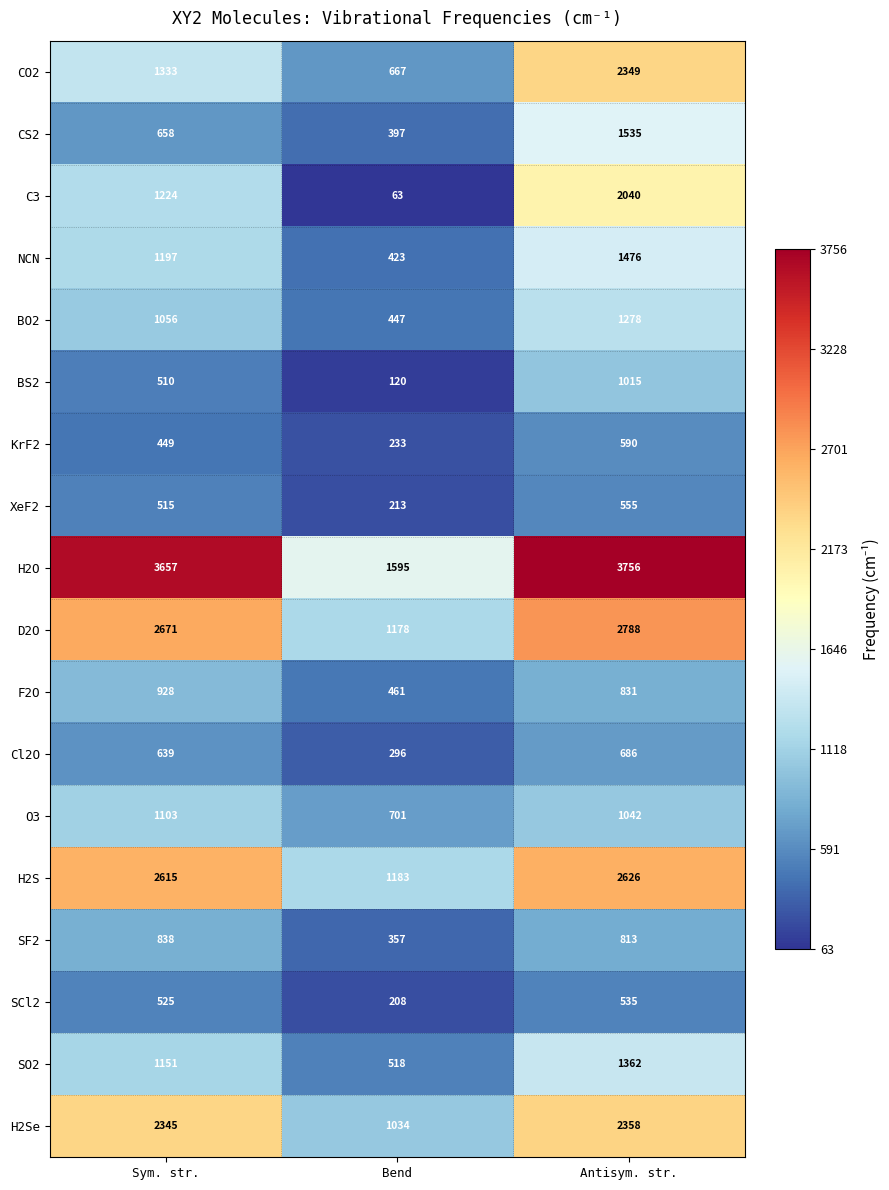

At which category does the chart reach its minimum across all series?

Bend